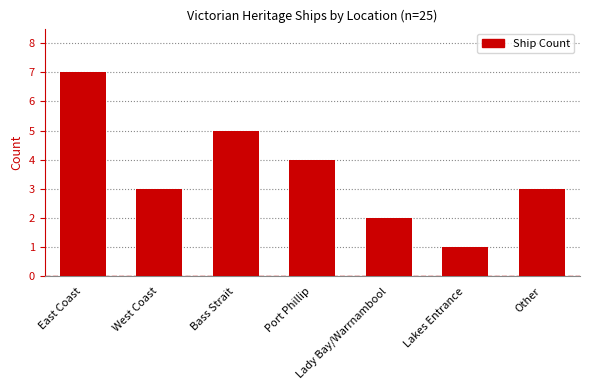

Does the chart contain stacked bars?

No